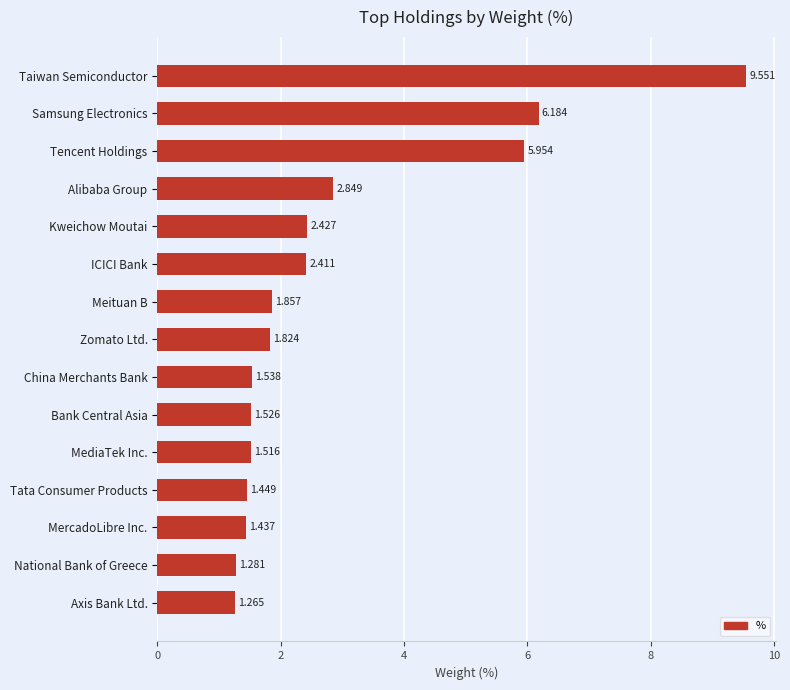

Between Tata Consumer Products and Samsung Electronics, which is larger?

Samsung Electronics